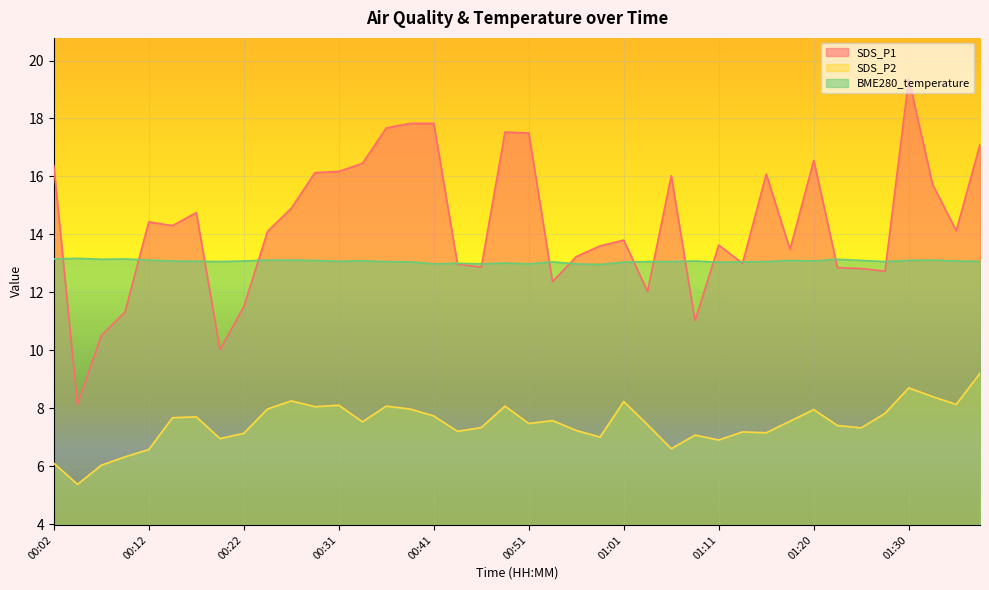

What is the total value across all series at 01:28?

33.6